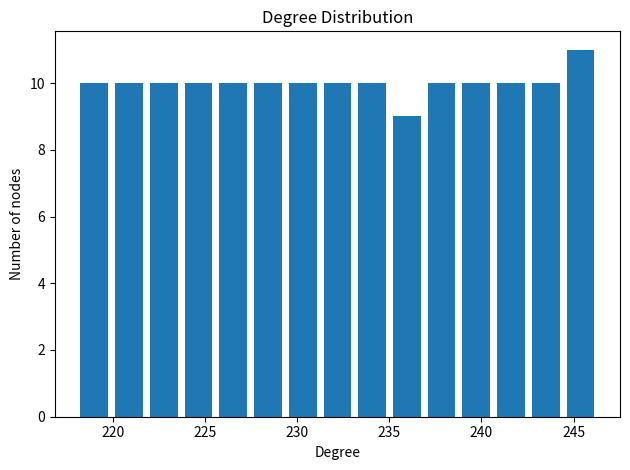

Around what value on the x-axis is the tallest bar? Give the approximate position of its centre, as read against the axis.

245.5